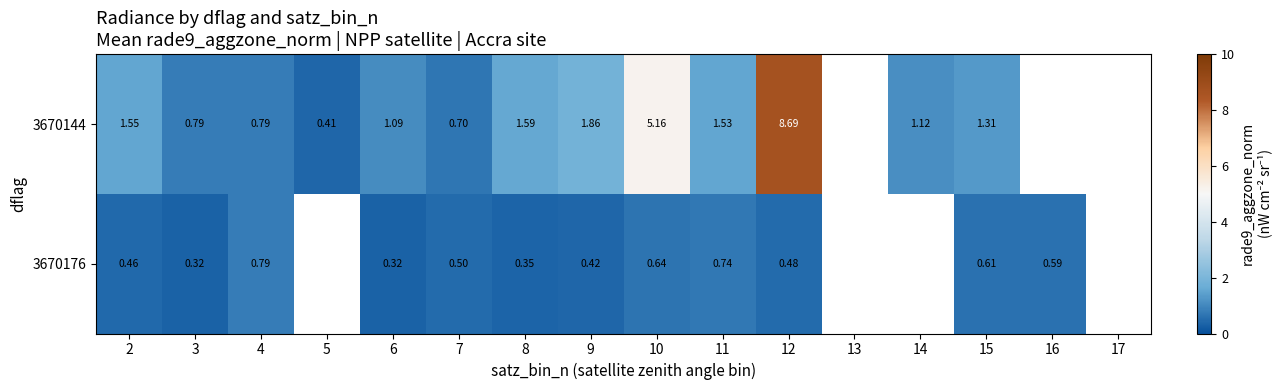

How many series are shown in this chart?

2